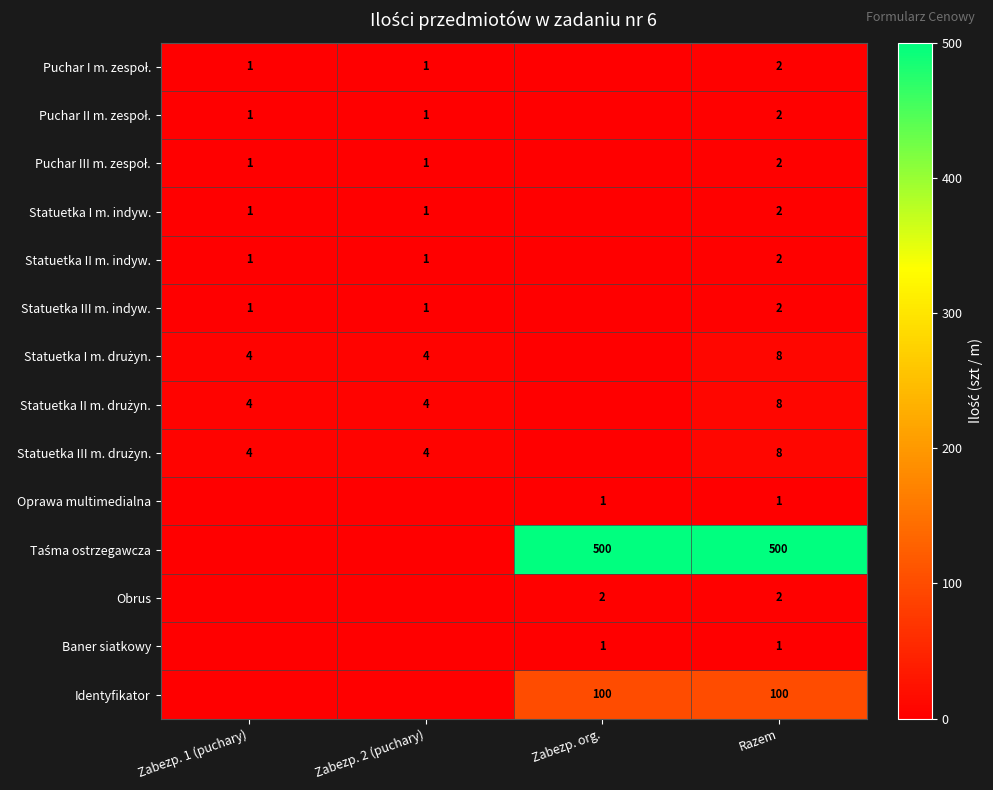

True or false: Statuetka I m. indyw. has a value of 1 at Zabezp. 2 (puchary).

True